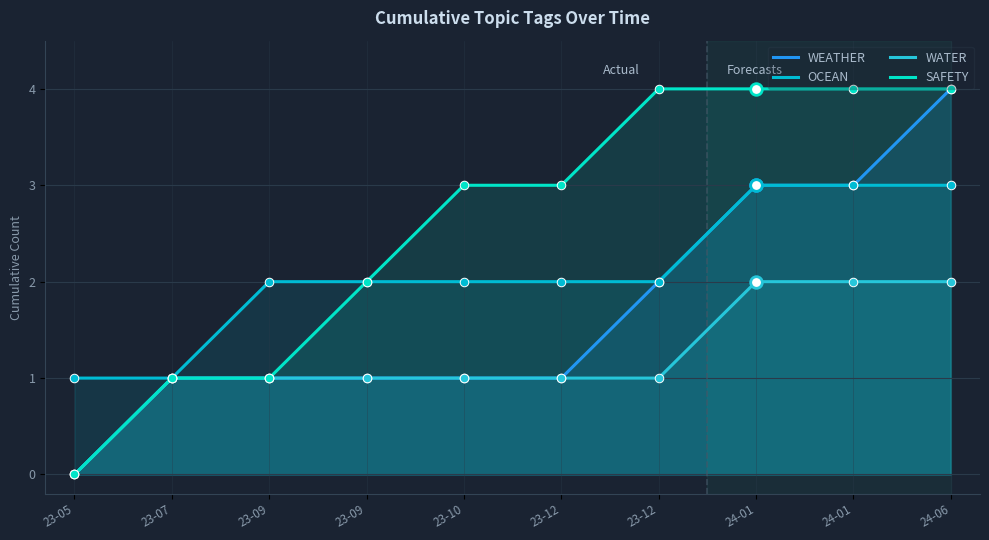

What are all the series names shown in the legend?

WEATHER, OCEAN, WATER, SAFETY